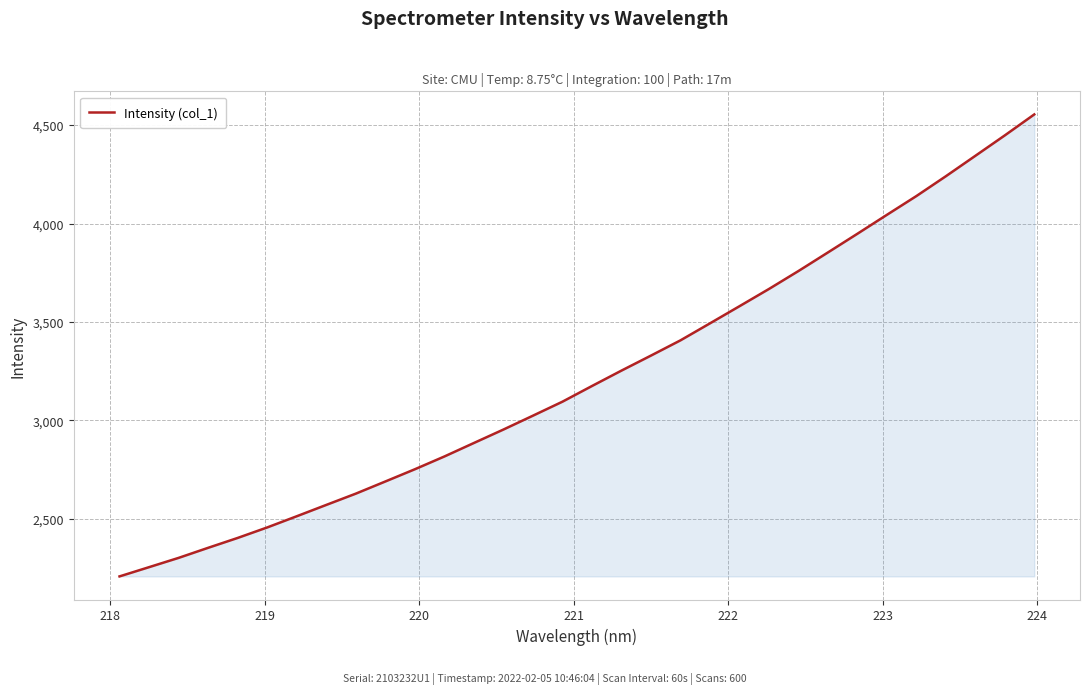

What is the greatest value displayed?

4554.3